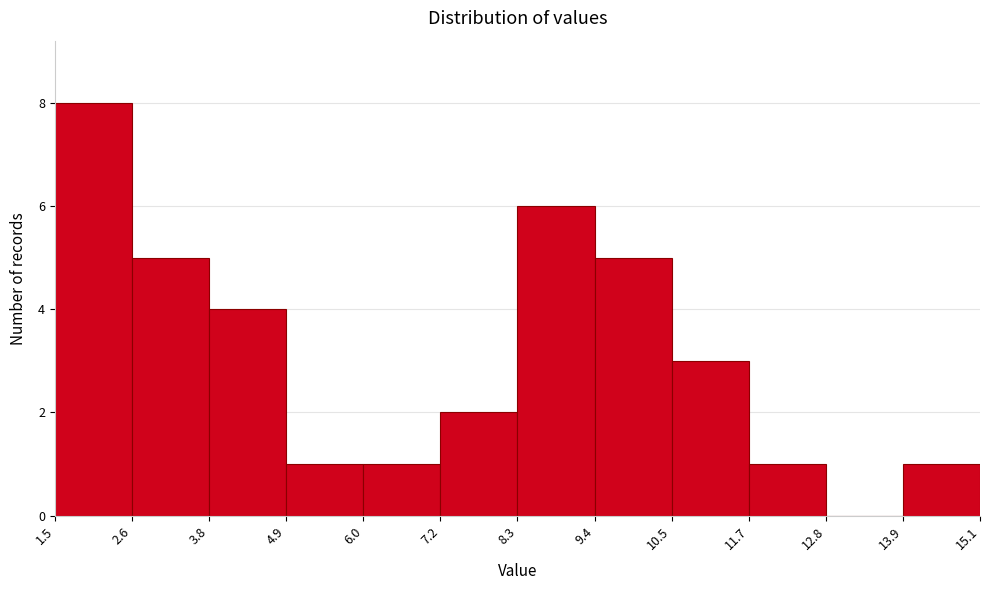

Over which range of the x-axis is the bar tallest?

1.5 to 2.6